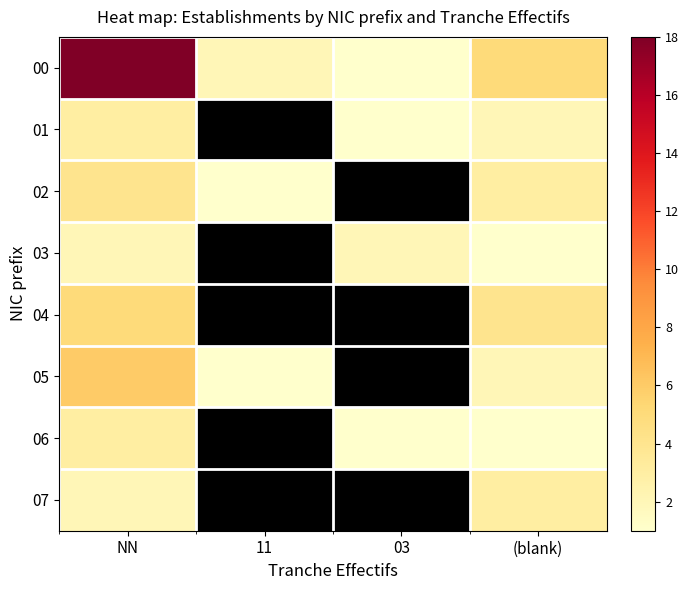

How many values in 01 are above zero?

3